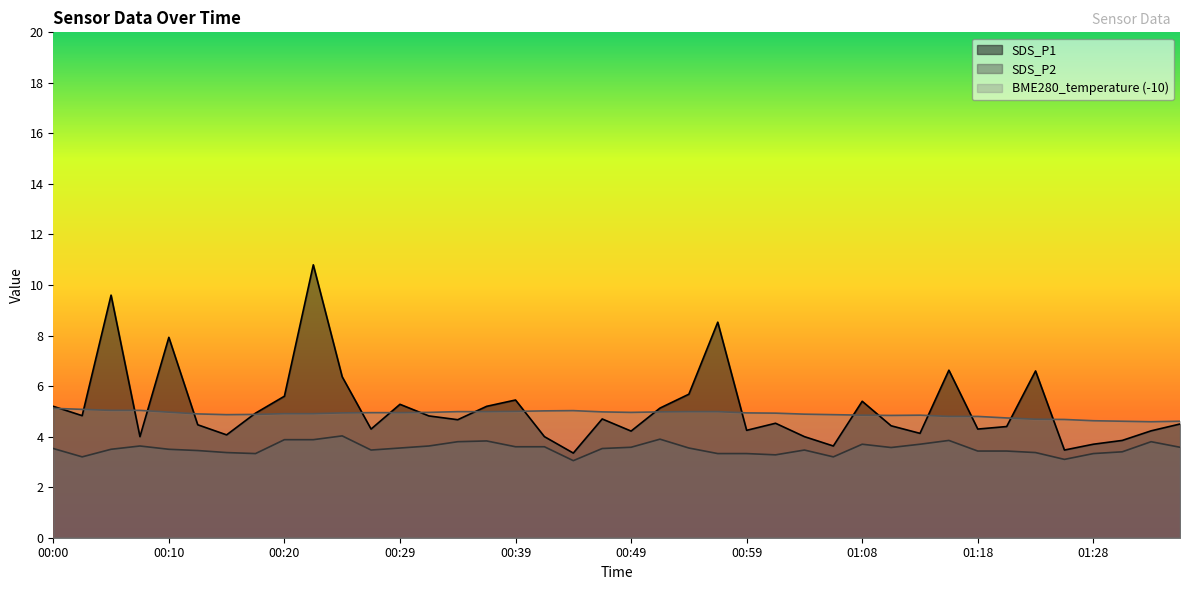

How many data points in SDS_P1 are above 4?

32